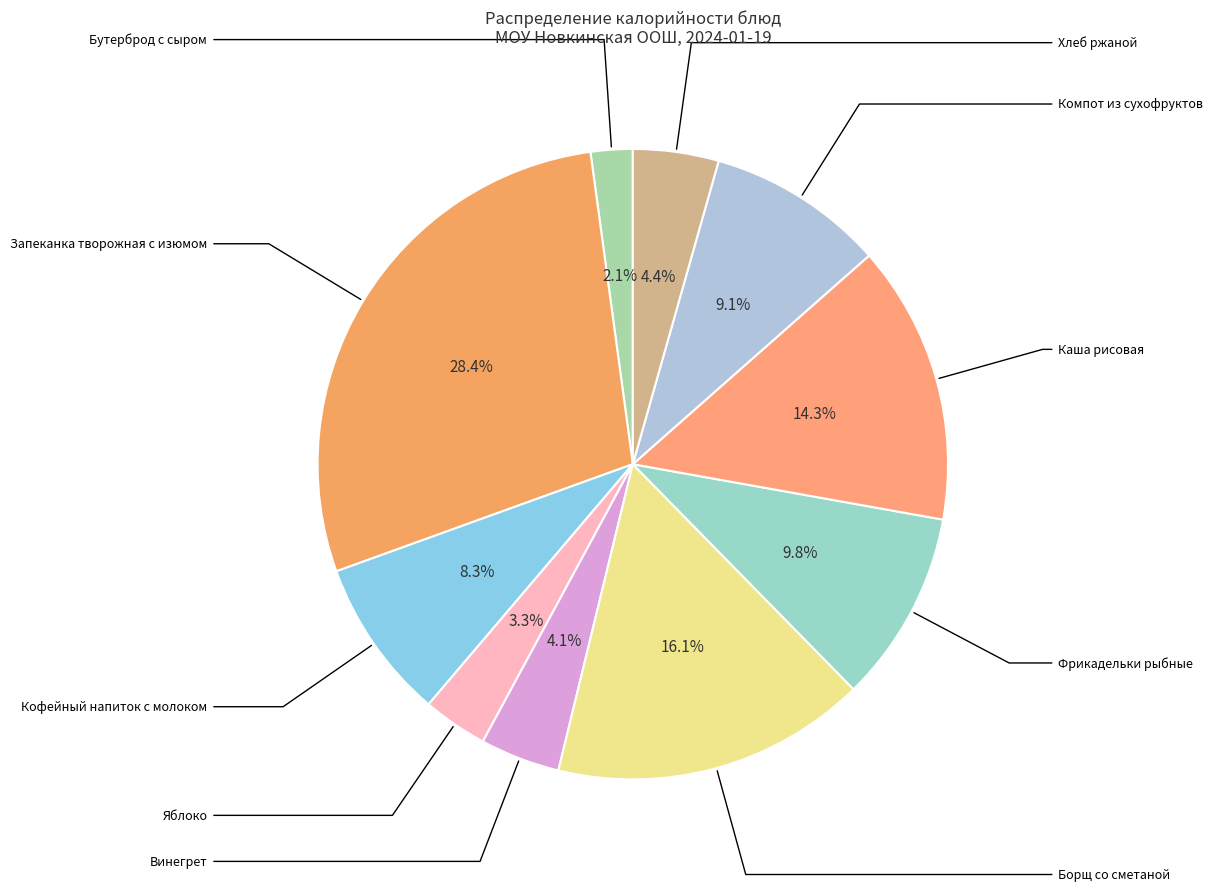

Does Компот из сухофруктов represent more than half of the total?

No